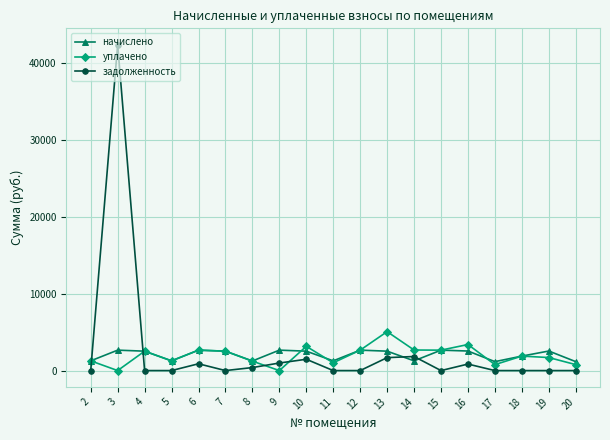

Which series has the largest range (max minus min)?

задолженность